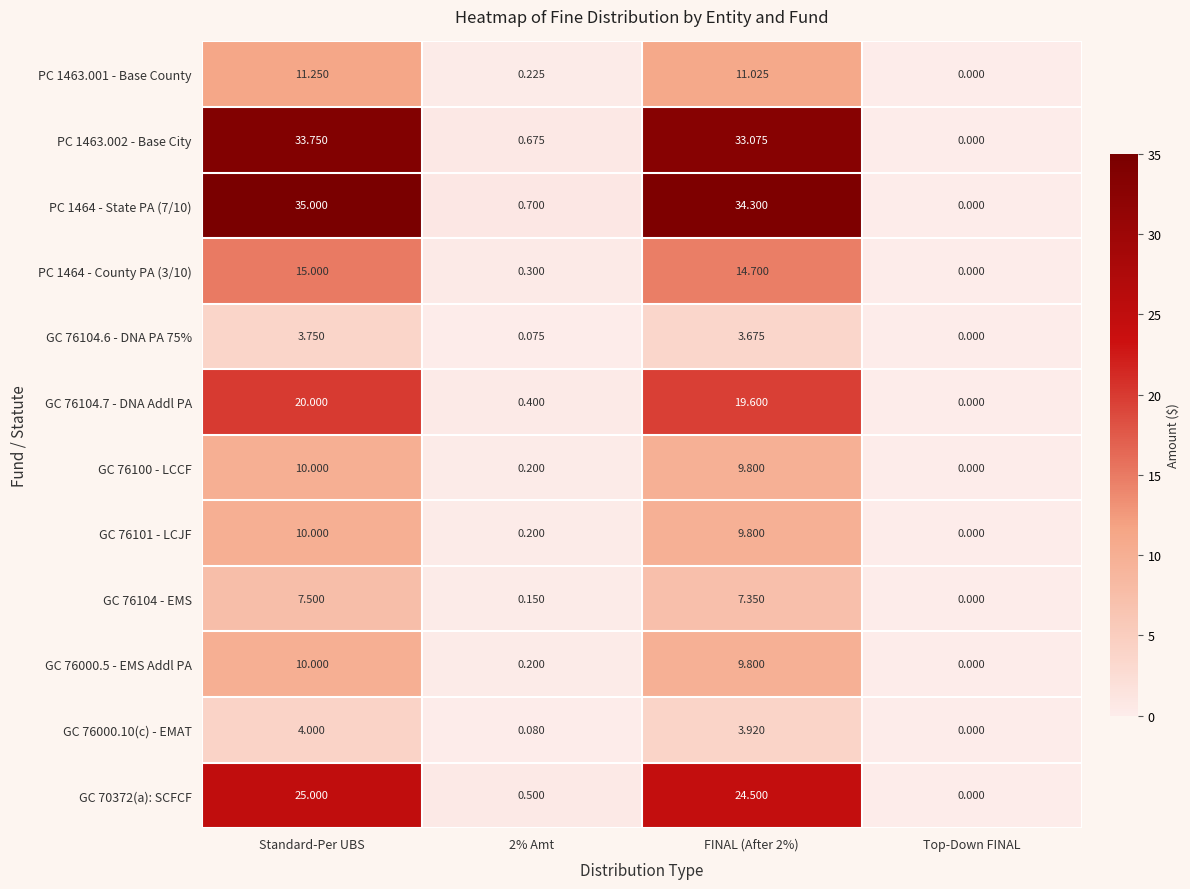

At which category does the chart reach its peak across all series?

Standard-Per UBS